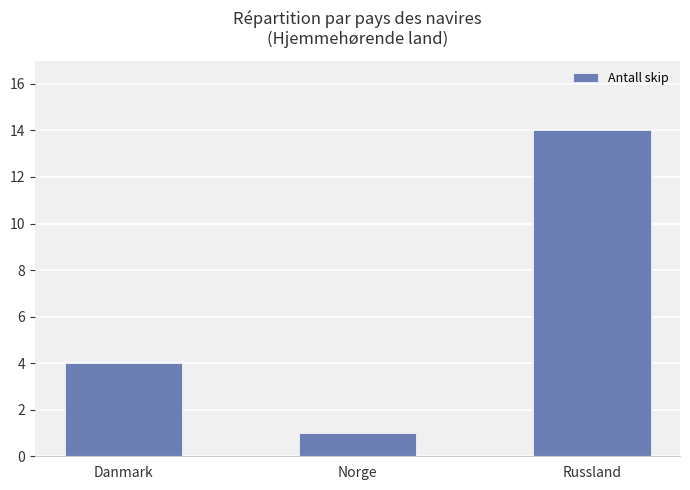

What is the ratio of the value at Danmark to the value at Russland?

0.3